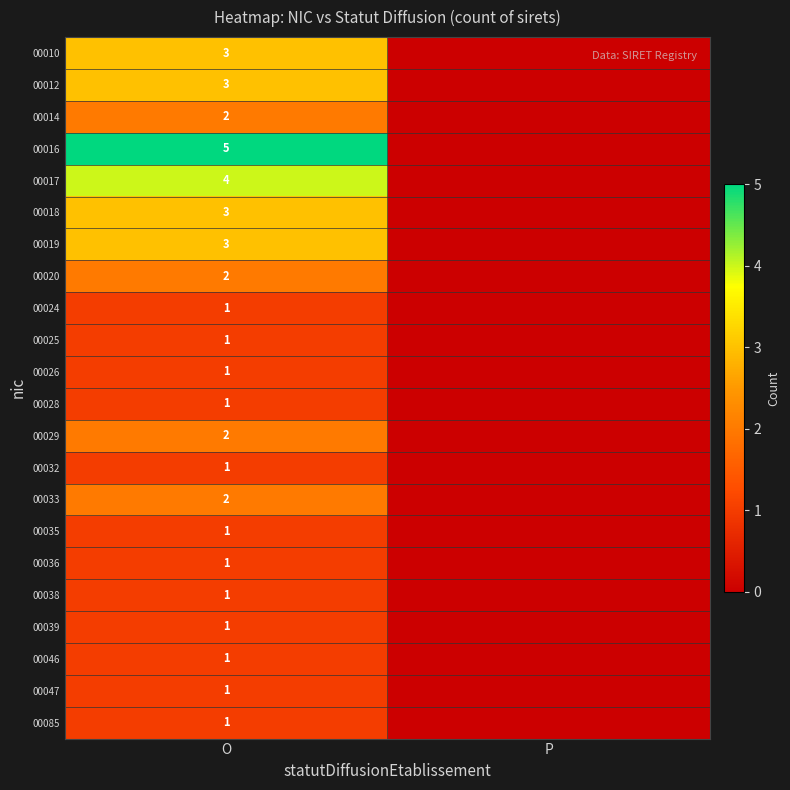

What is the total value across all series at O?

41